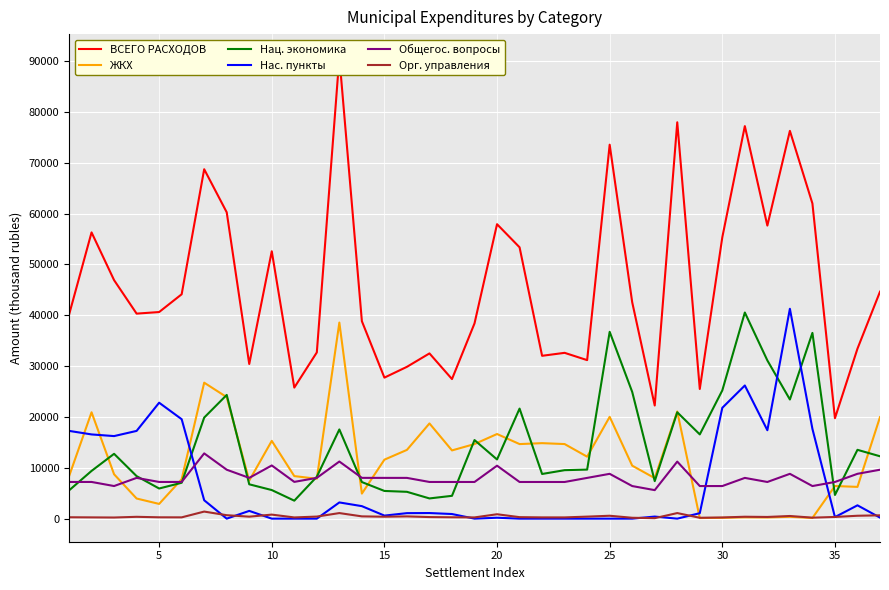

What is the average value of the Общегос. вопросы series?

8041